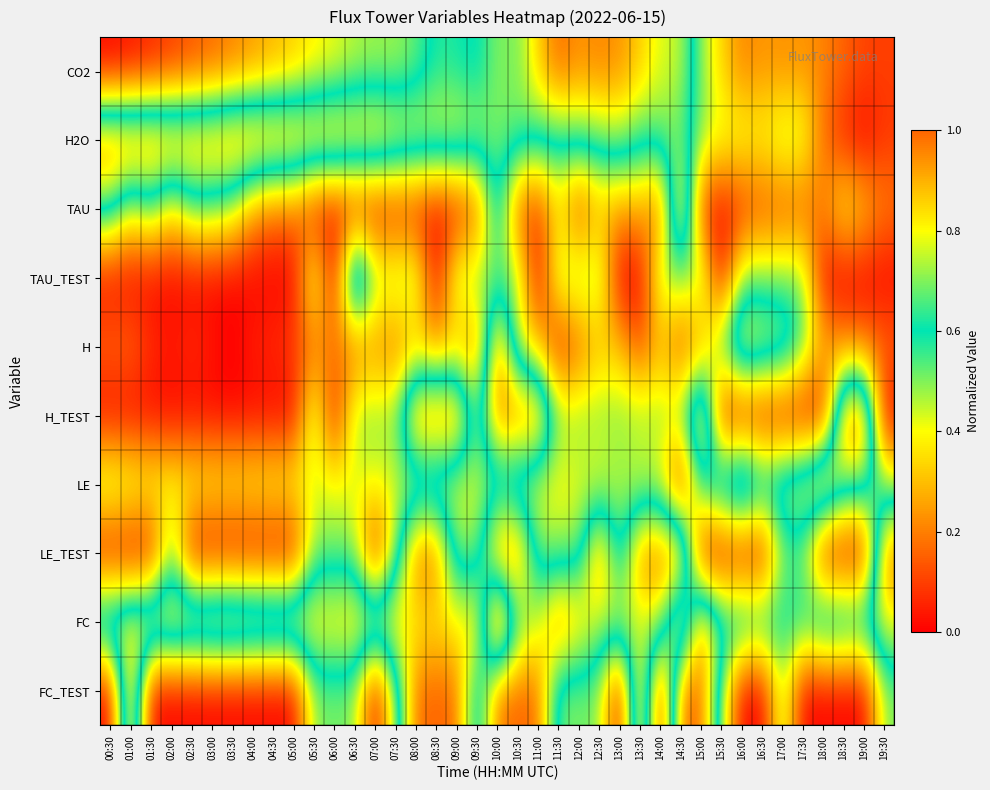

Count the number of categories in the chart.

39